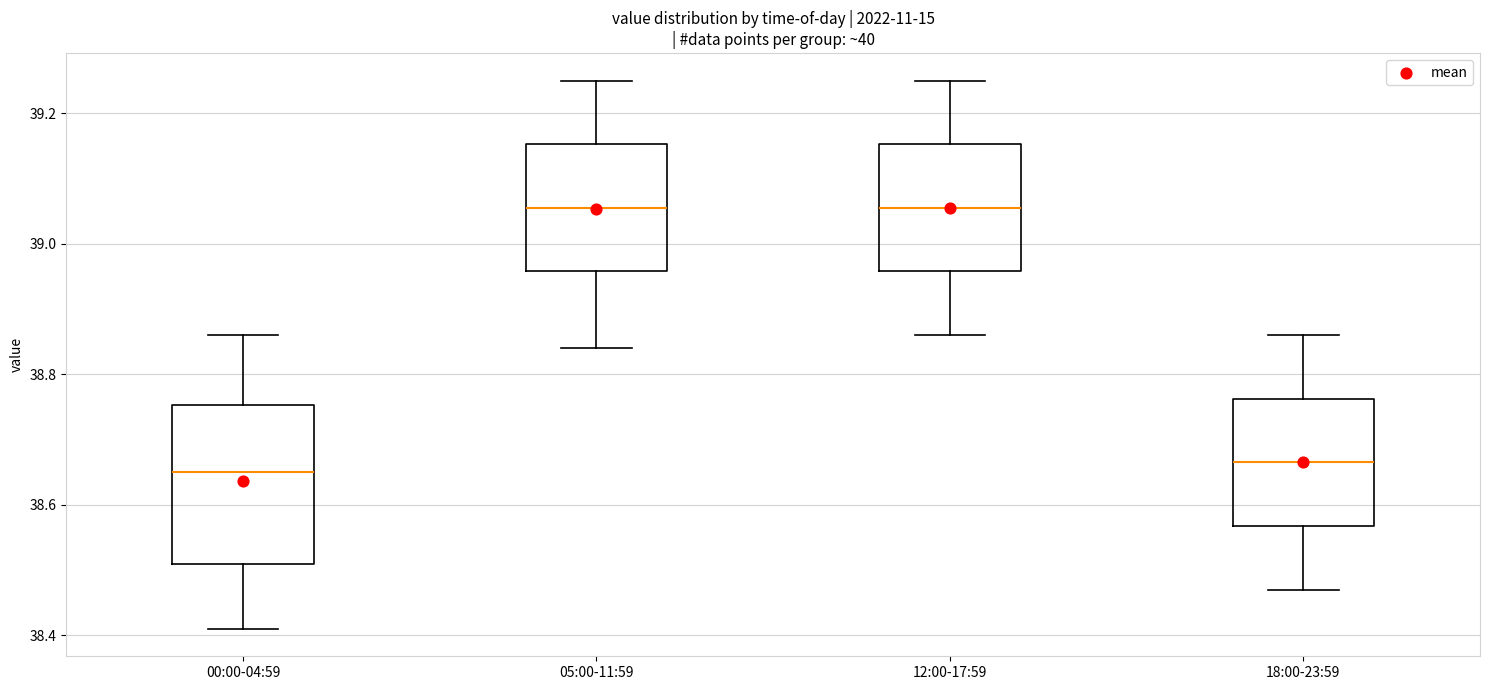

Where is the lower edge of the box for 18:00-23:59 on the y-axis? The values are not printed on the chart, so give them approximately, as read against the axis.

38.56